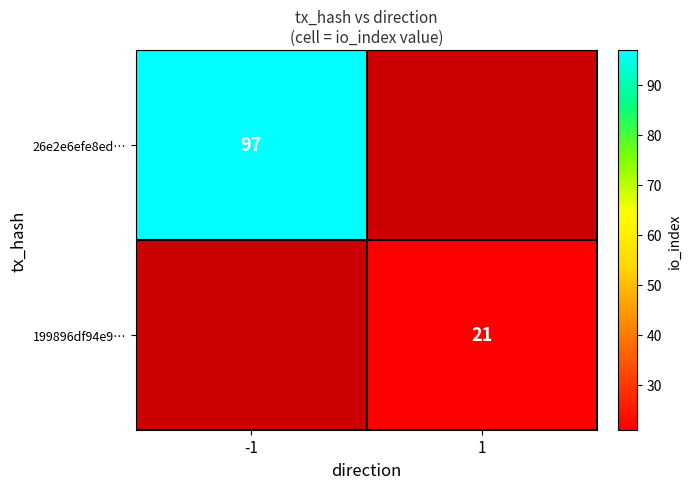

Which label corresponds to the smallest value in the chart?

1